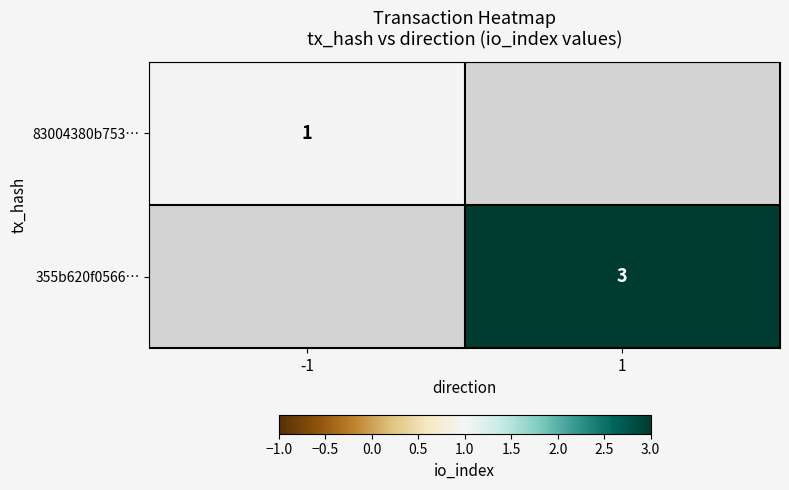

The 83004380b753… series shows 1 at -1. True or false?

True